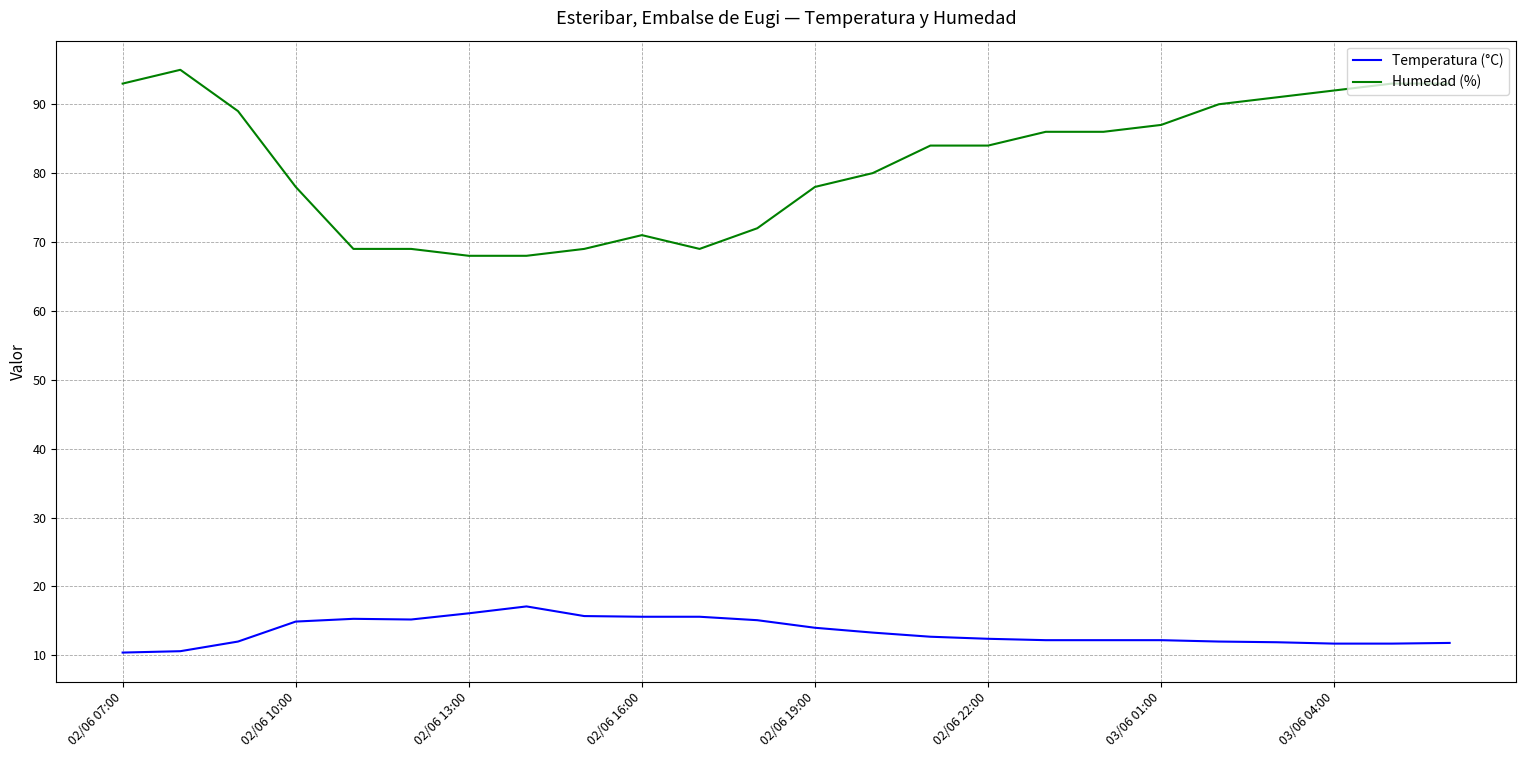

True or false: Temperatura (°C) and Humedad (%) intersect in this chart.

False